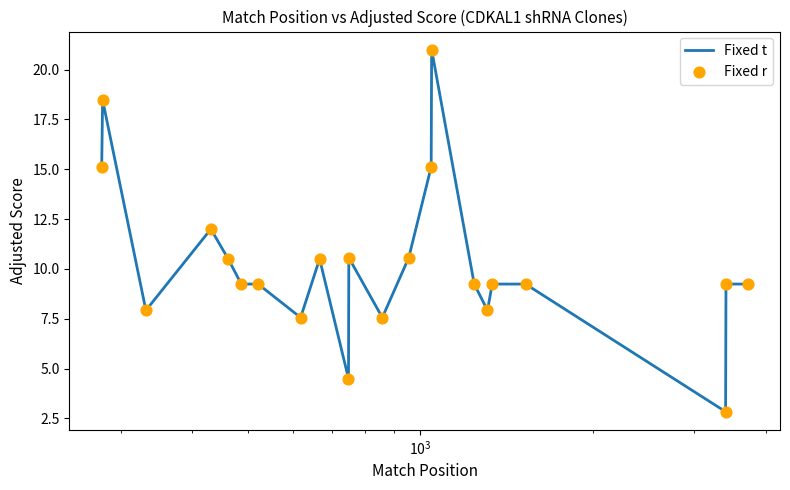

What is the maximum value shown in the chart?

21.0